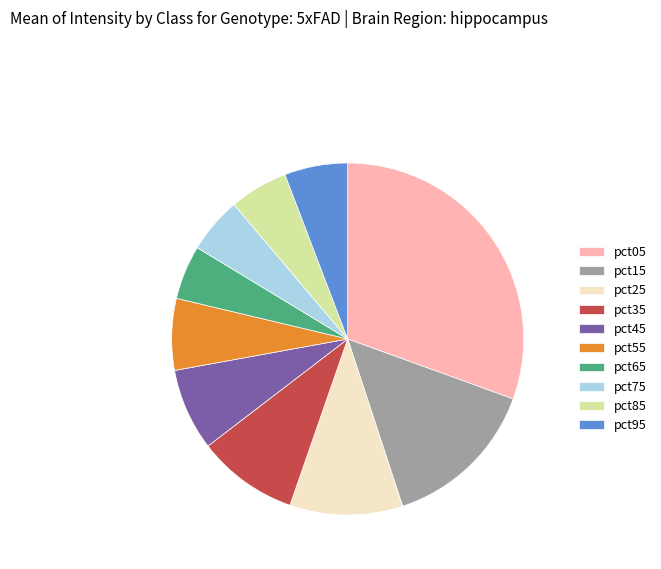

How many segments does this pie chart have?

10